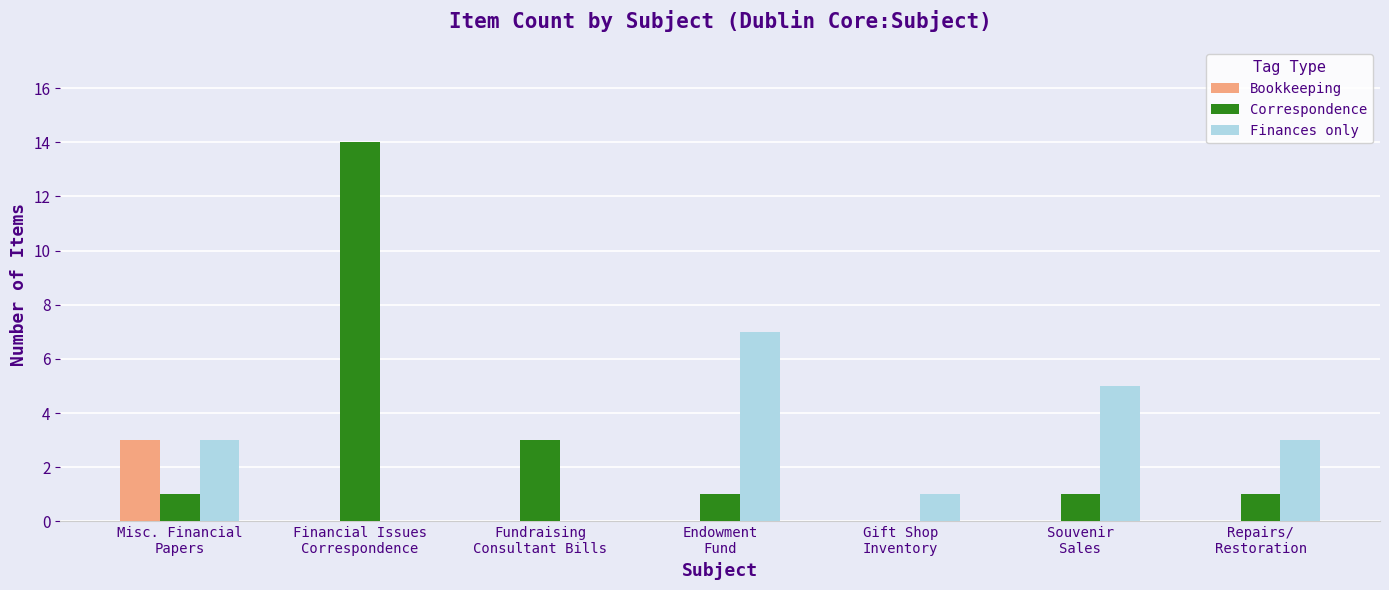

At which category is the sum across all series the highest?

Financial Issues
Correspondence